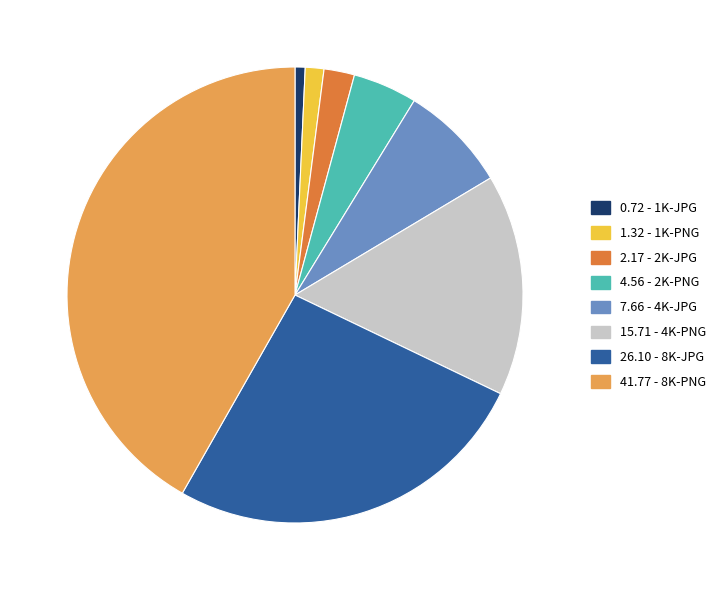

Which category has the smallest portion of the pie?

0.72 - 1K-JPG